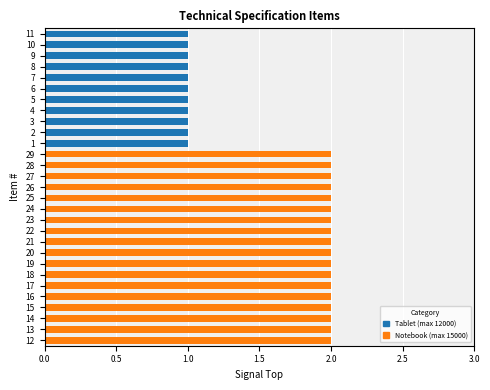

Reading top to bottom, list all the values displayed in this chart.

11=1	10=1	9=1	8=1	7=1	6=1	5=1	4=1	3=1	2=1	1=1	29=2	28=2	27=2	26=2	25=2	24=2	23=2	22=2	21=2	20=2	19=2	18=2	17=2	16=2	15=2	14=2	13=2	12=2